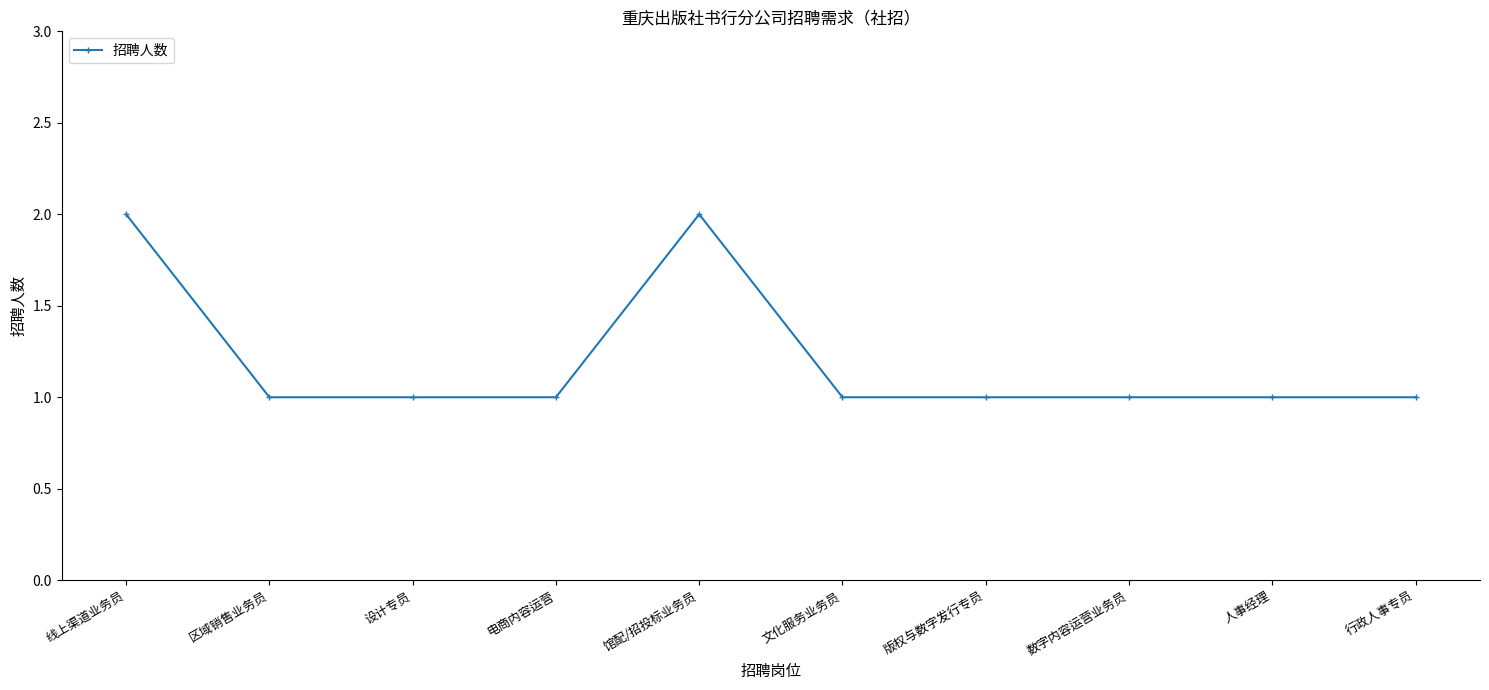

How many data points does each series have?

10